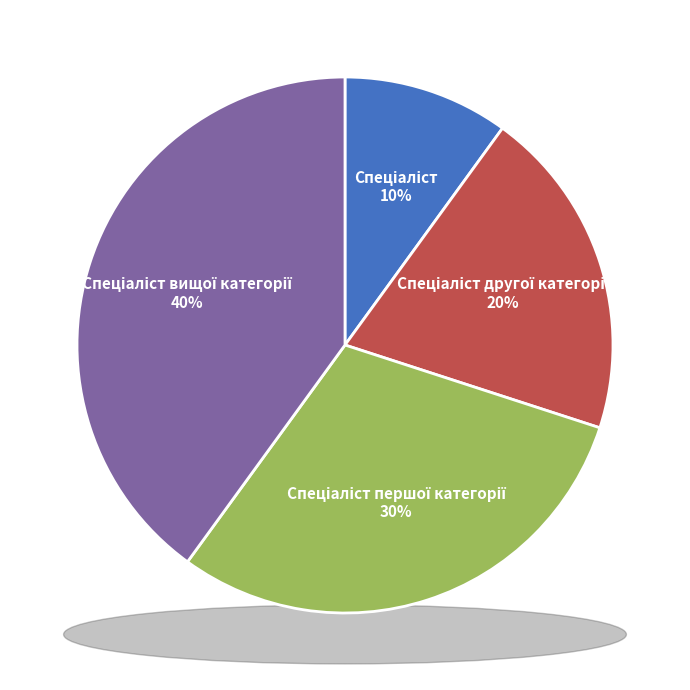

Does Спеціаліст вищої категорії represent more than half of the total?

No